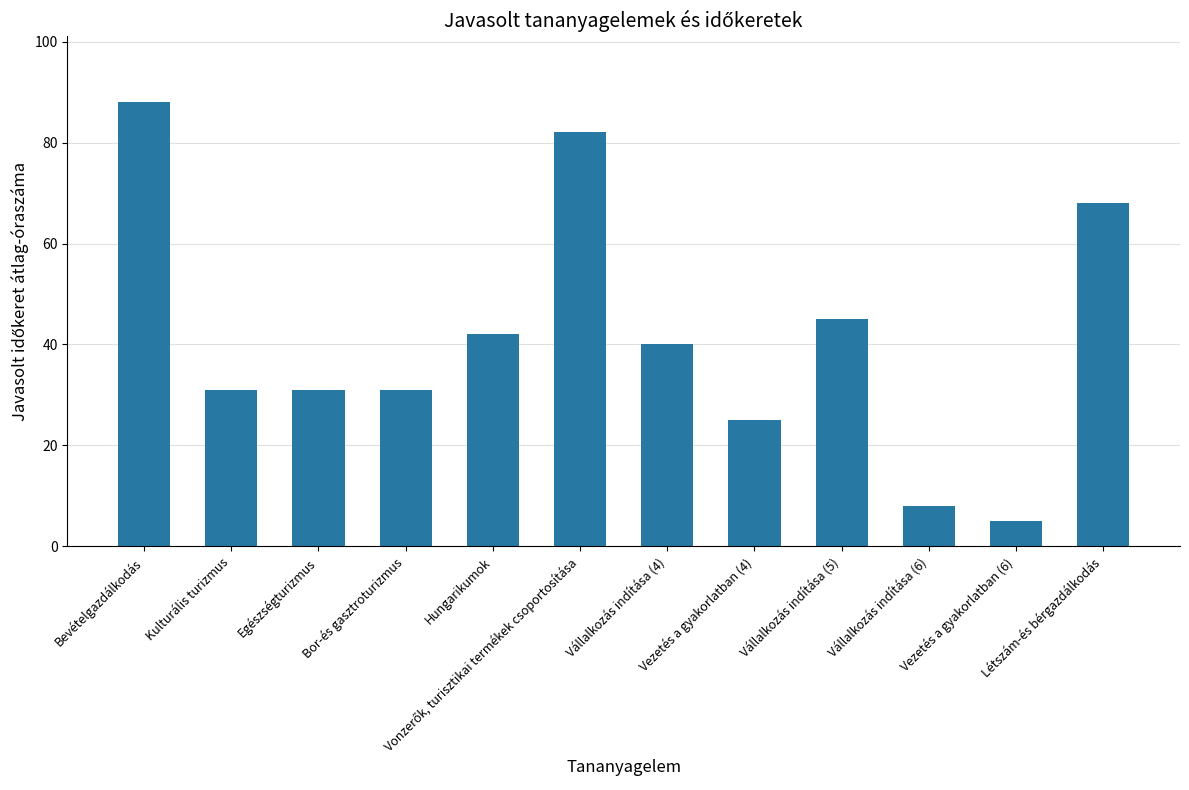

What is the value of the 2nd bar from the left?

31